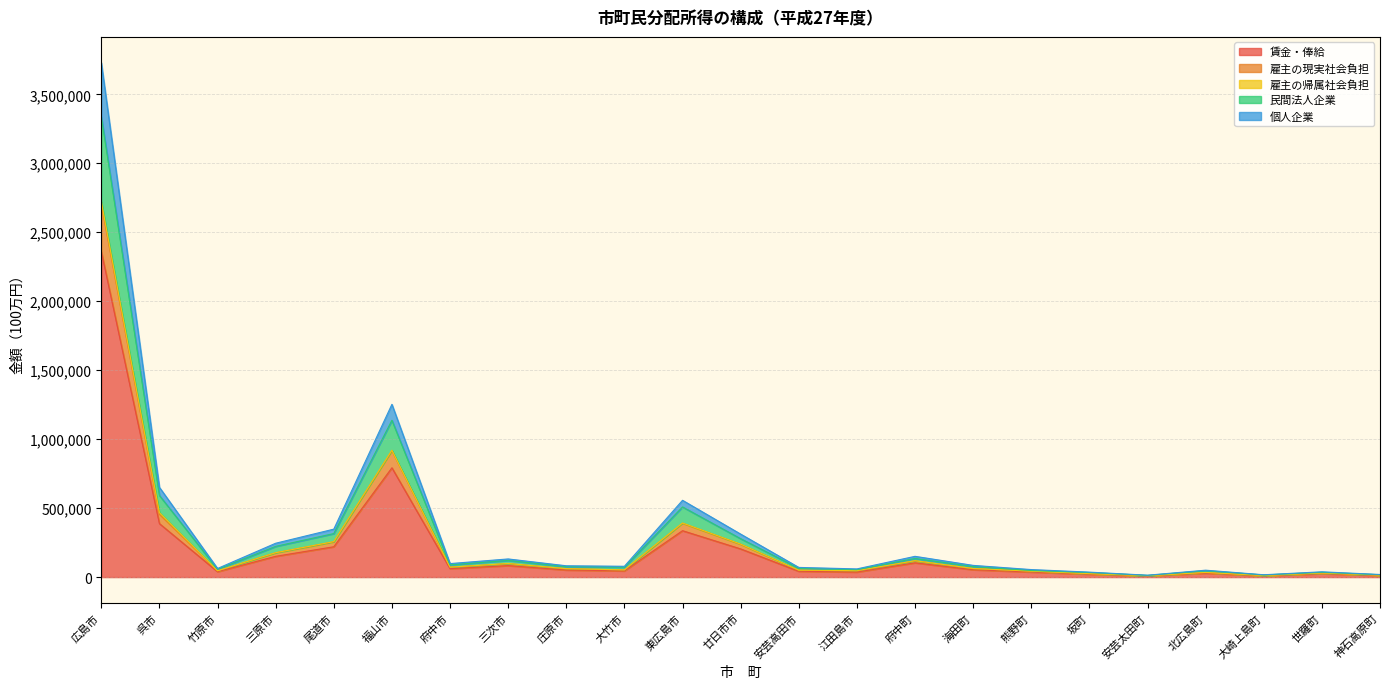

At which category is the sum across all series the highest?

広島市